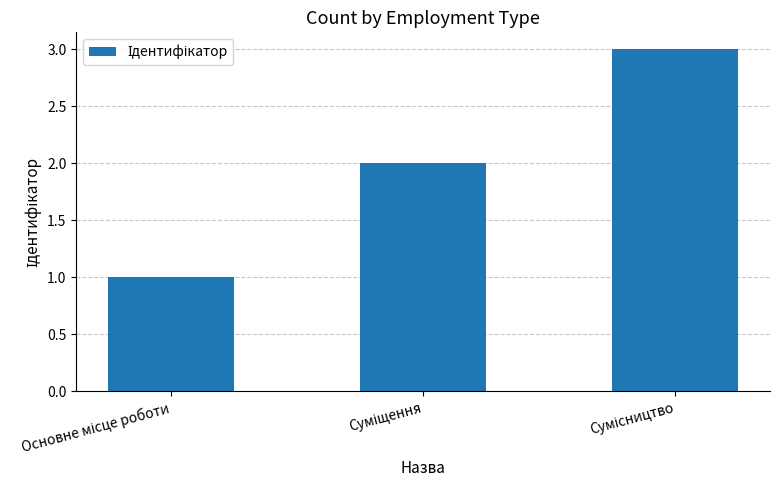

What is the maximum value shown in the chart?

3